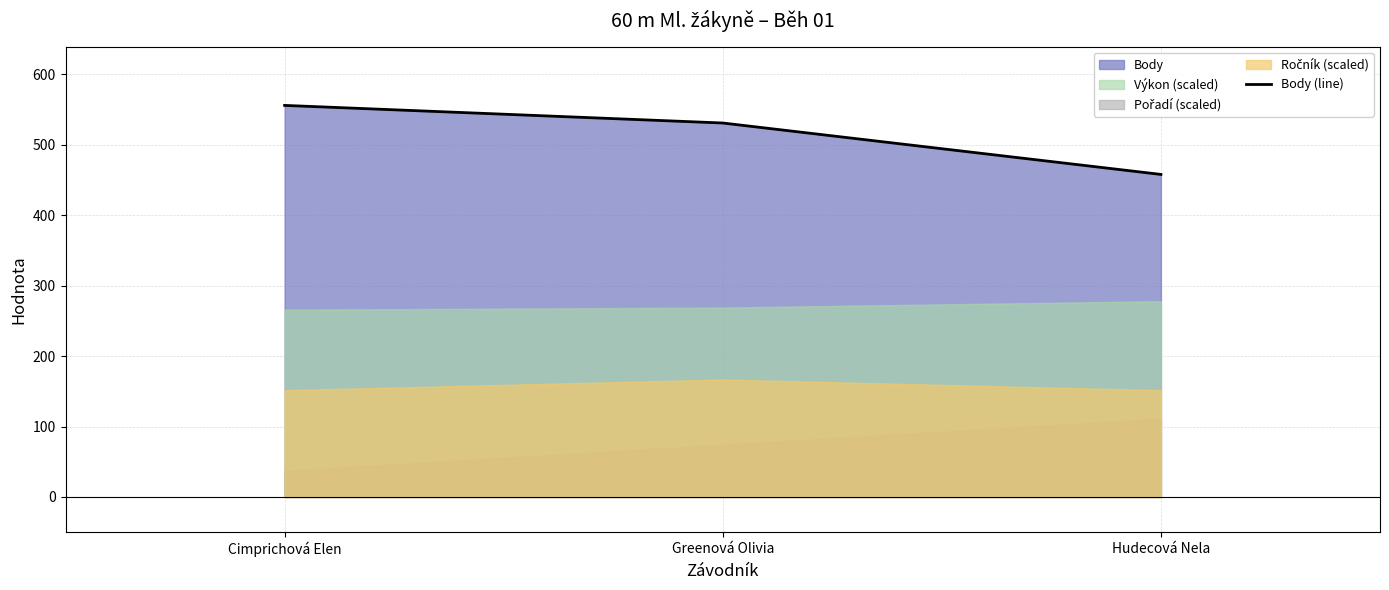

Reading right to left, transcribe all the data shown in this chart.

Hudecová Nela=458	Greenová Olivia=531	Cimprichová Elen=556